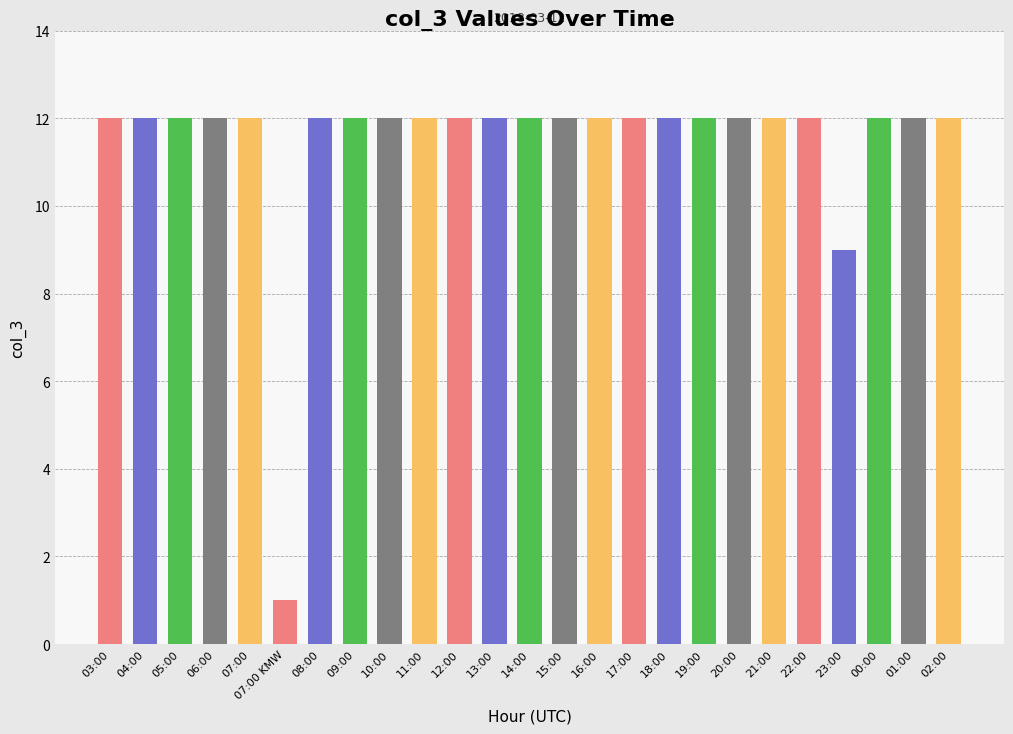

What is the sum of the values at 12:00 and 23:00?

21